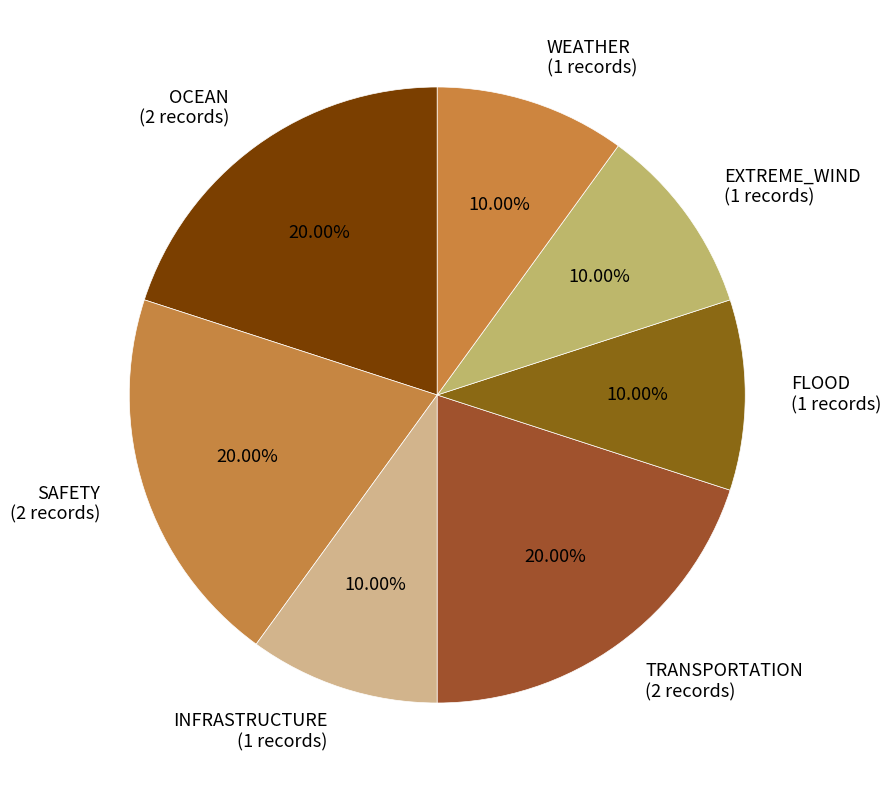

How many segments does this pie chart have?

7